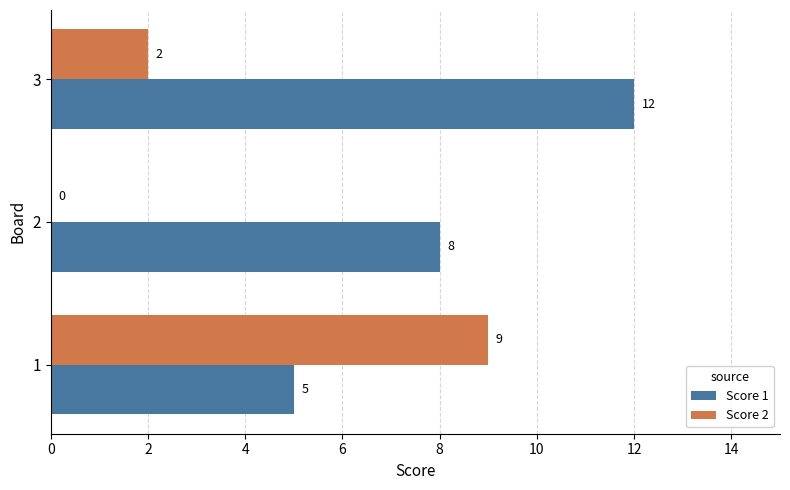

What is the sum of all Score 2 values?

11